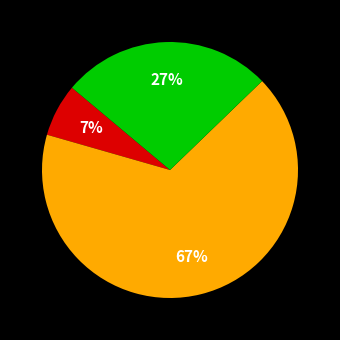

Does any single category account for the majority?

Yes